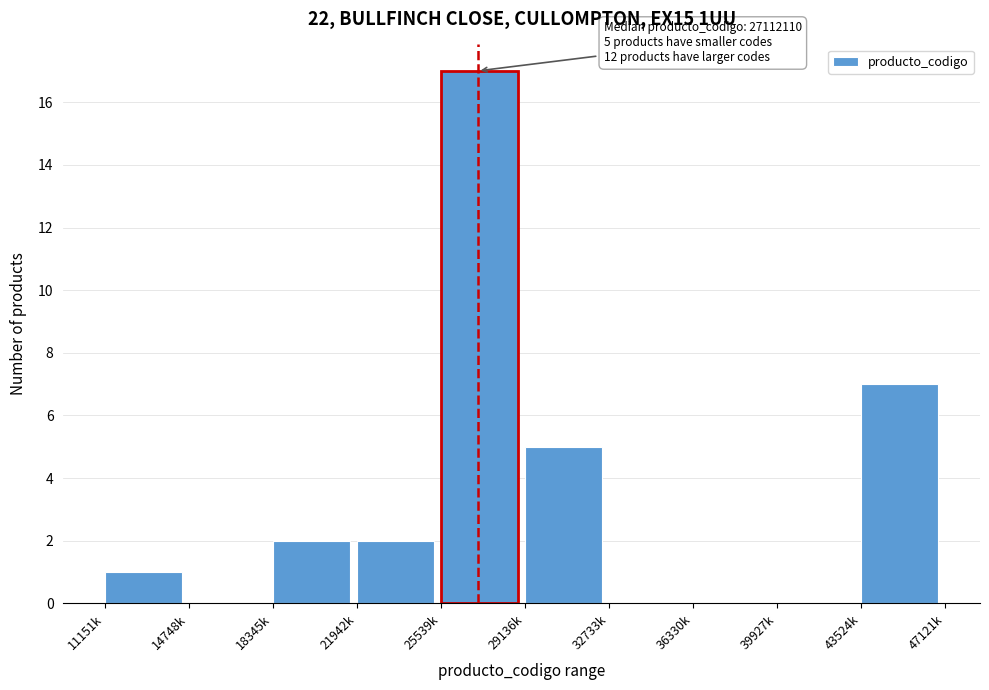

Reading right to left, list all the values displayed in this chart.

43524k=7	39927k=0	36330k=0	32733k=0	29136k=5	25539k=17	21942k=2	18345k=2	14748k=0	11151k=1